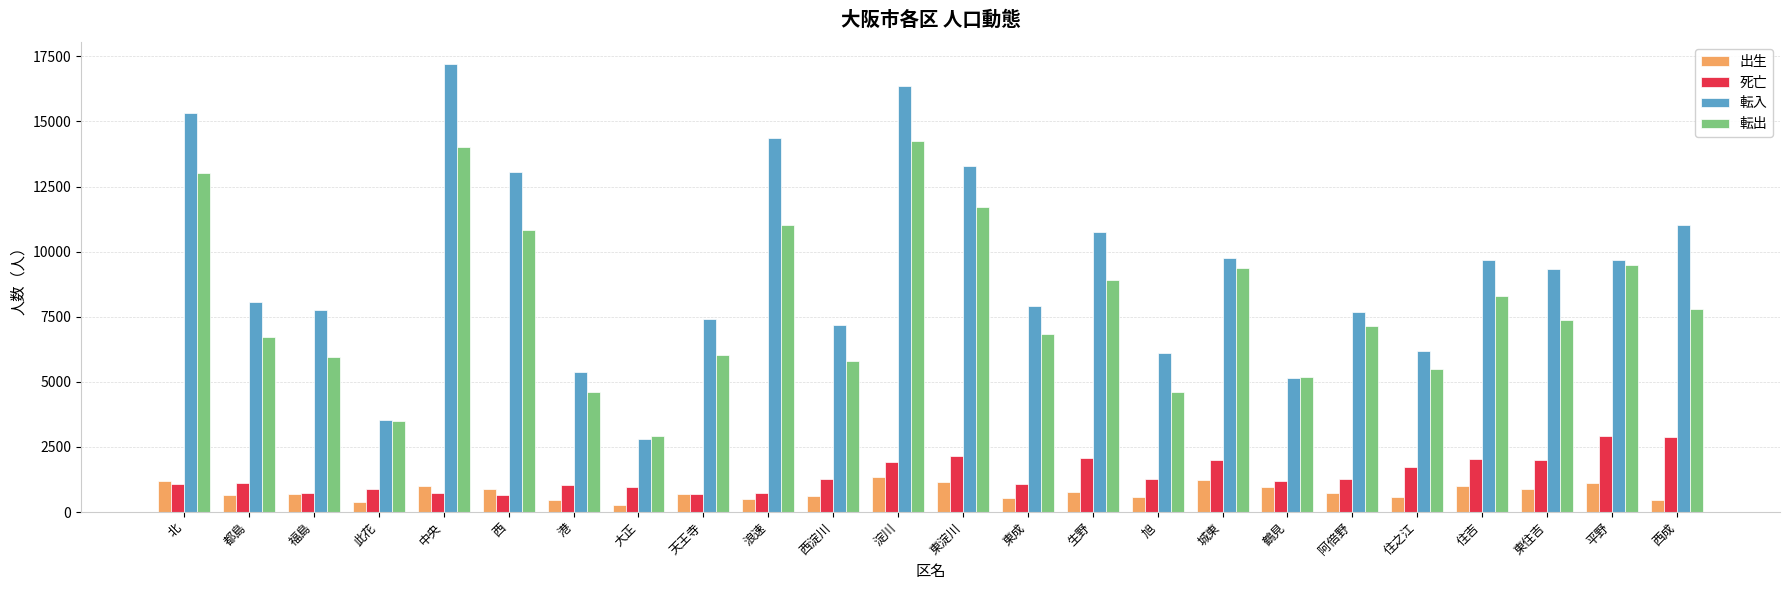

How many bars are there in total?

96